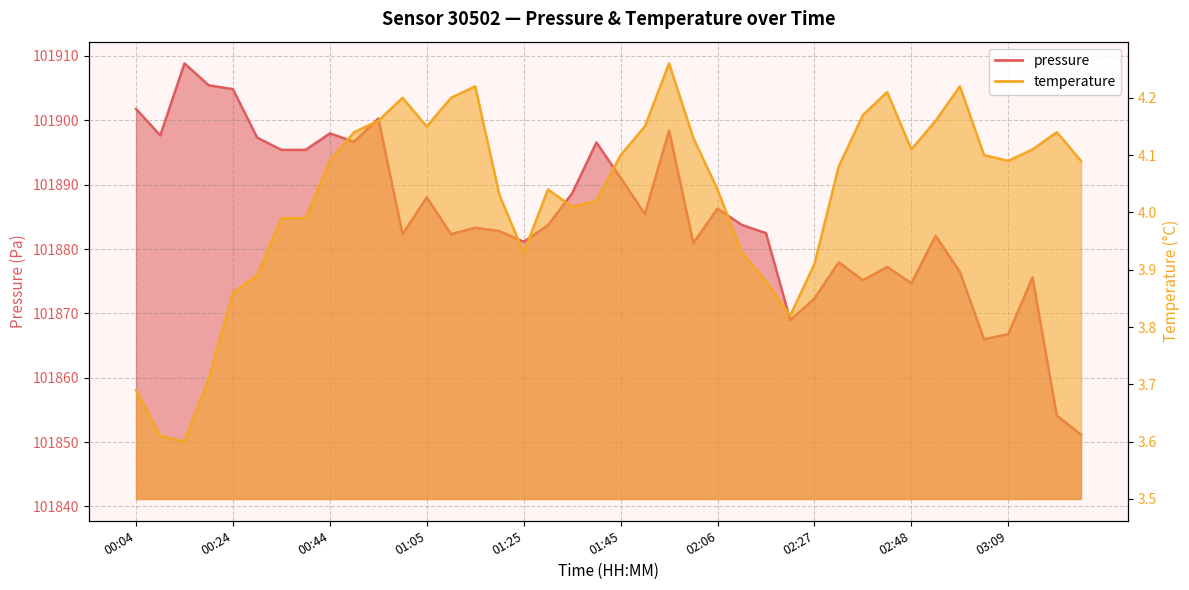

Is the value of pressure at 00:34 greater than the value of temperature at 03:09?

Yes